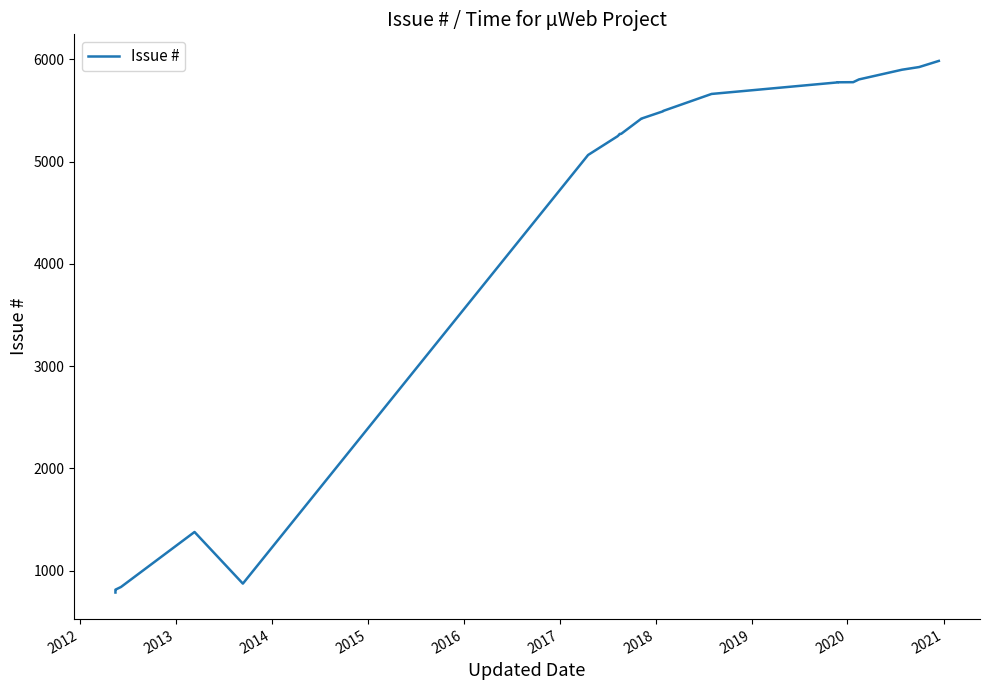

Reading left to right, extract all data points from this chart.

786	801	810	813	814	840	1378	873	5065	5248	5268	5269	5270	5271	5272	5419	5420	5492	5496	5662	5688	5775	5776	5777	5804	5899	5925	5985